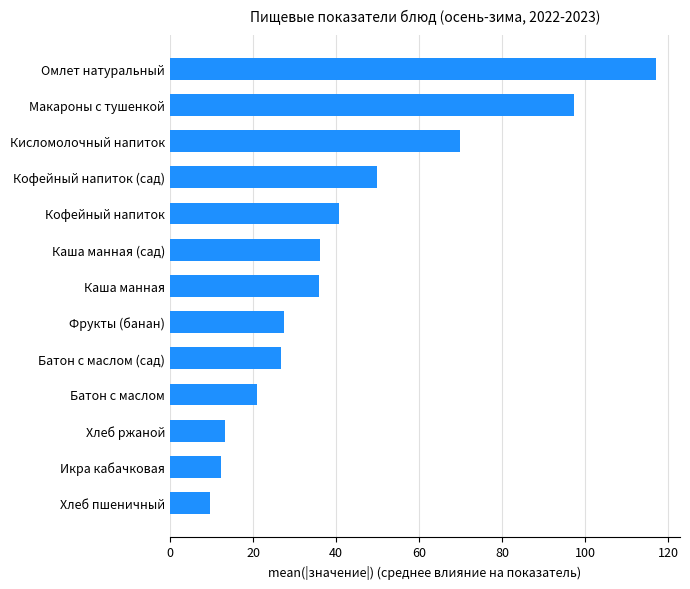

What is the sum of all values?

557.1